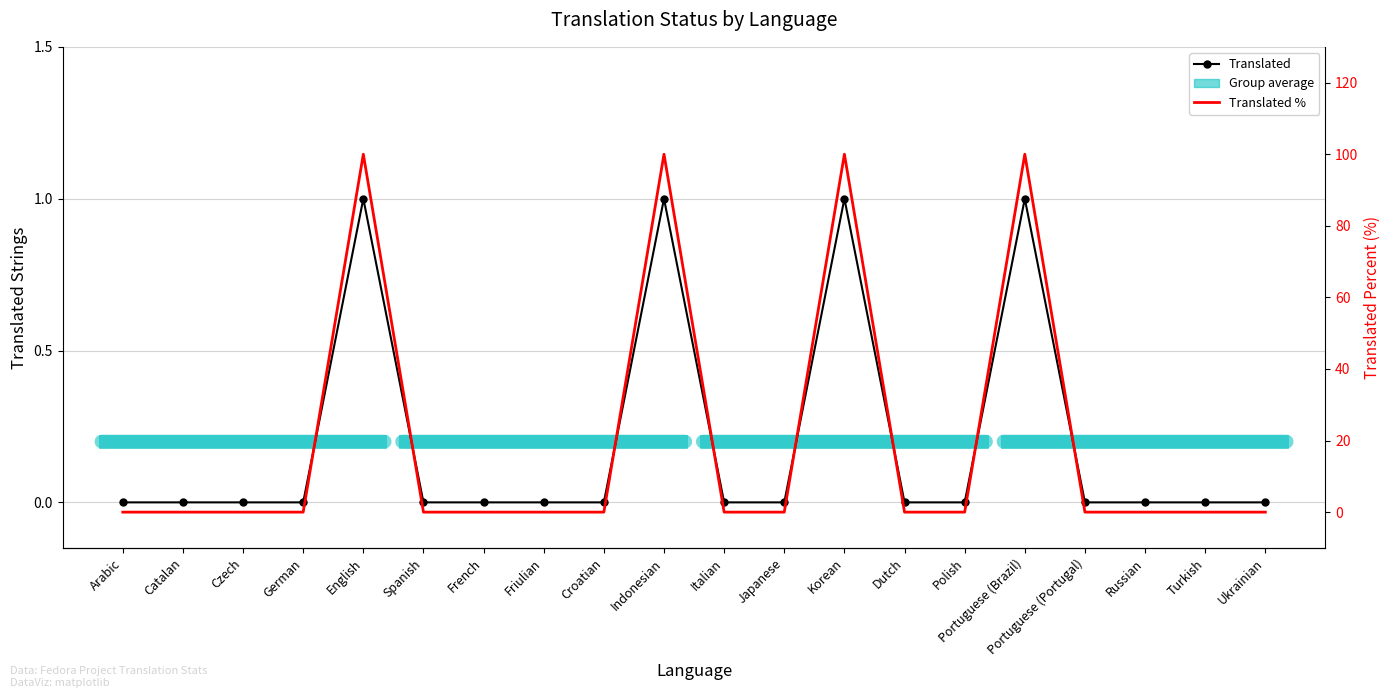

True or false: translated and translated_percent cross at least once.

False